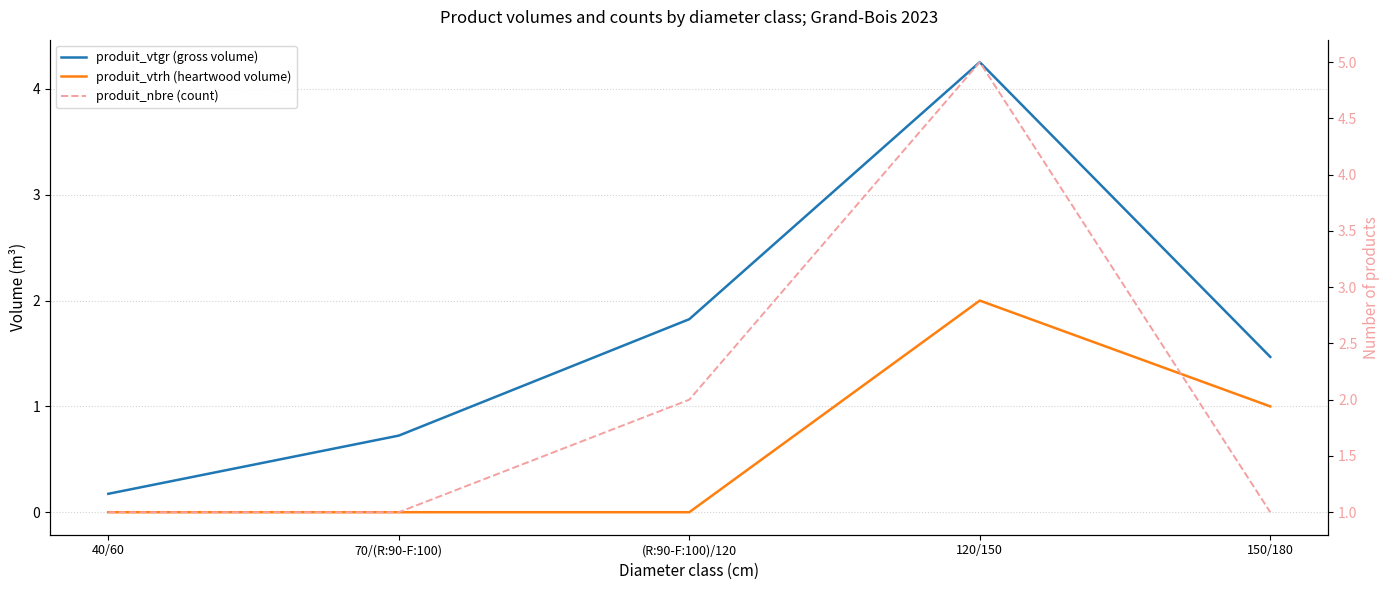

How many produit_vtrh (heartwood volume) values are between 0 and 1?

4